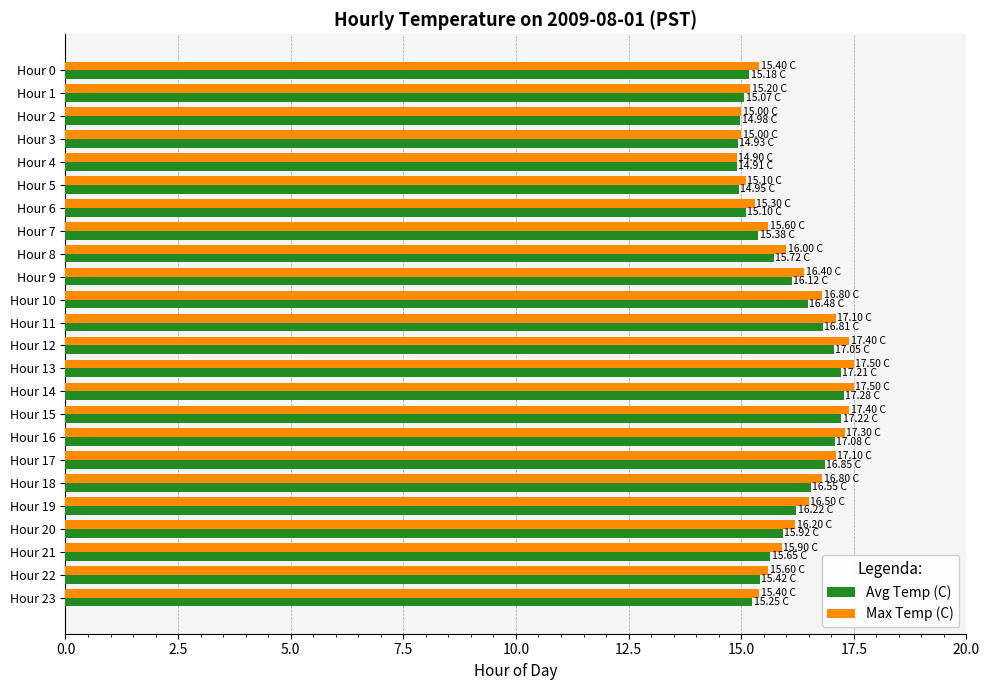

Which series has the widest spread of values?

Max Temp (C)